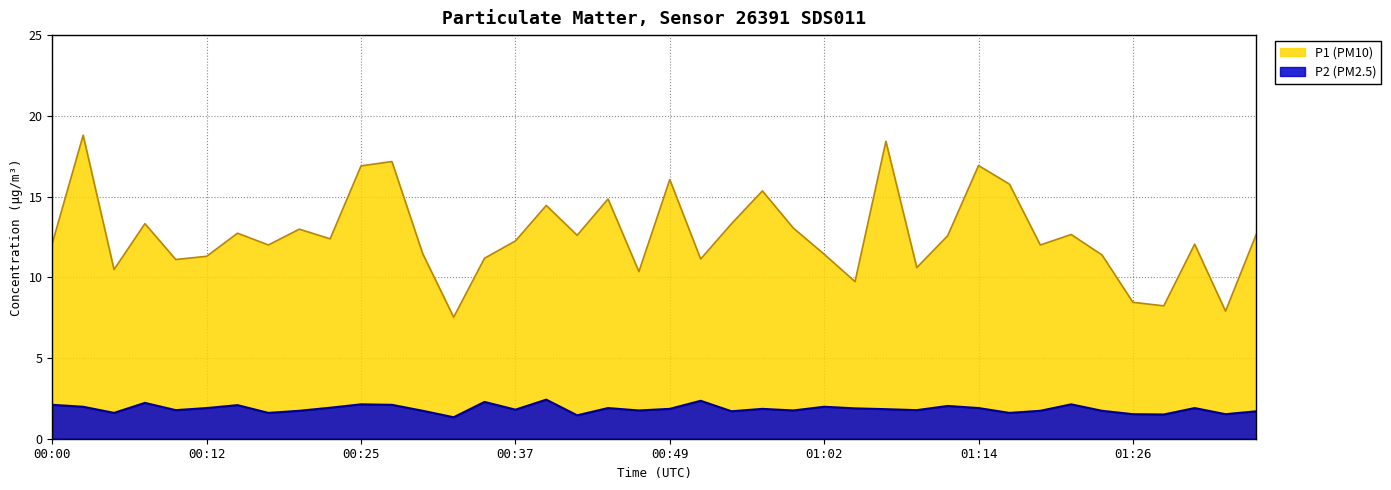

True or false: P1 and P2 cross at least once.

False